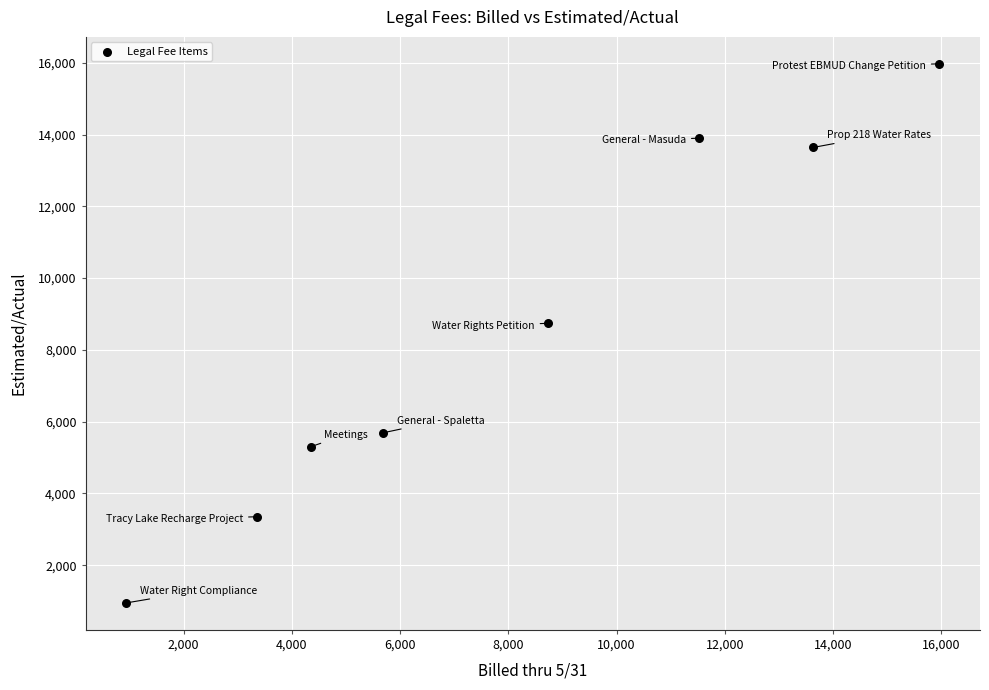

What Y value in the scatter plot is closest to 8460?

8740